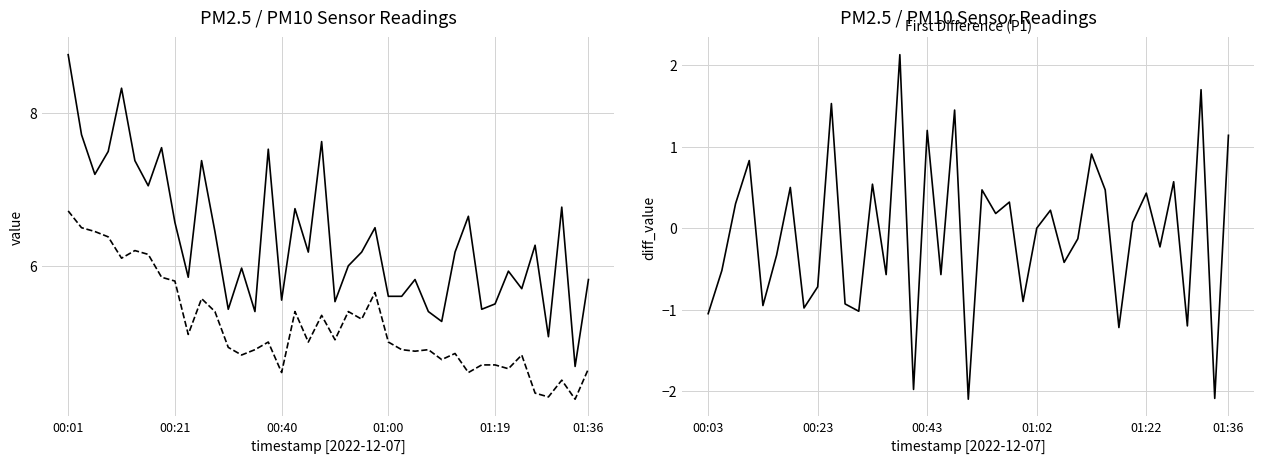

The P1 series shows 6.0 at 00:53. True or false?

True